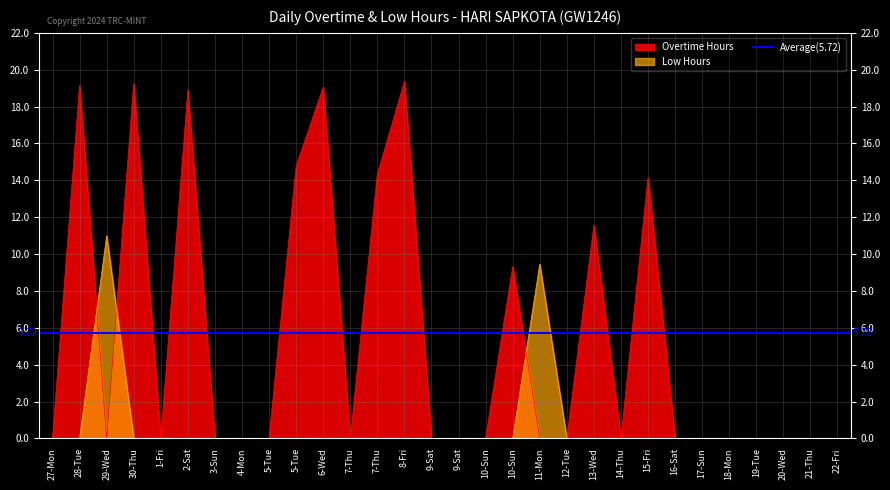

Does the chart have visible grid lines?

Yes